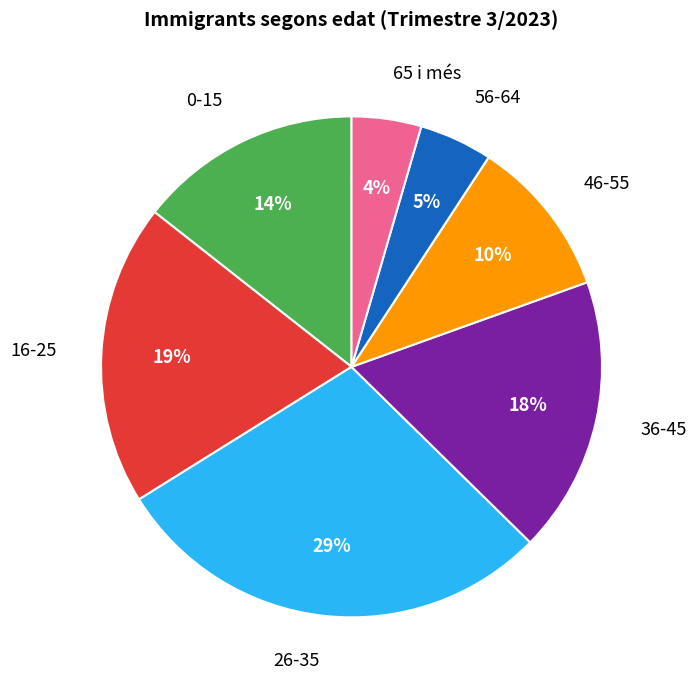

To the nearest percent, what is the average slice percentage?

14%